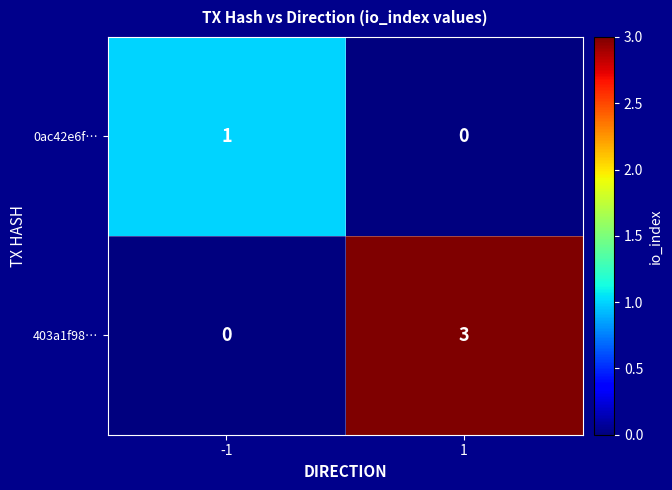

List the series in order of their peak value, lowest first.

0ac42e6f…, 403a1f98…